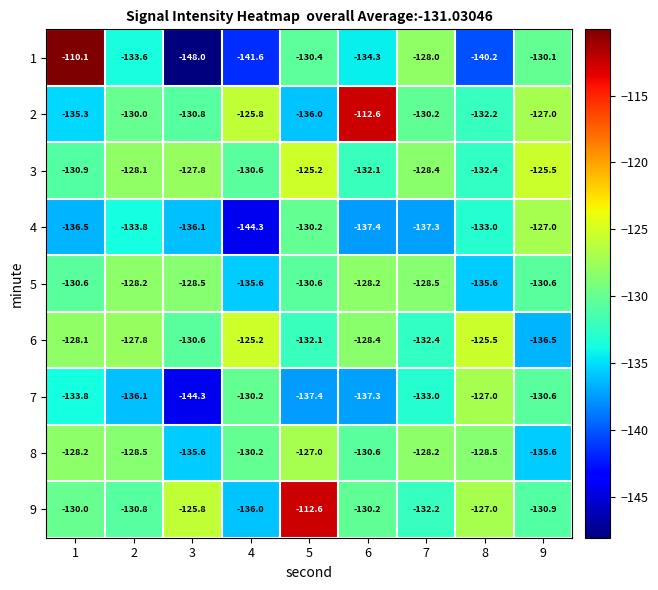

Which series changed the most between 1 and 2?

1